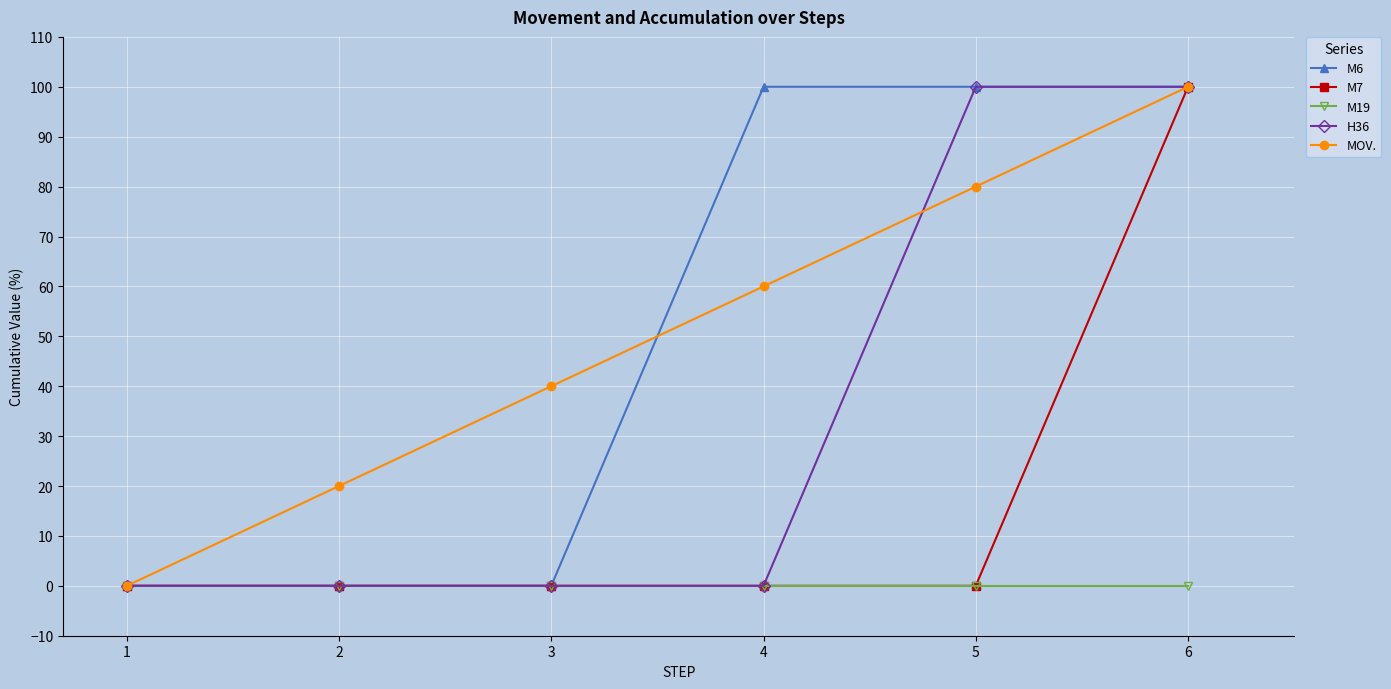

The value of M7 at 2 is 44. True or false?

False